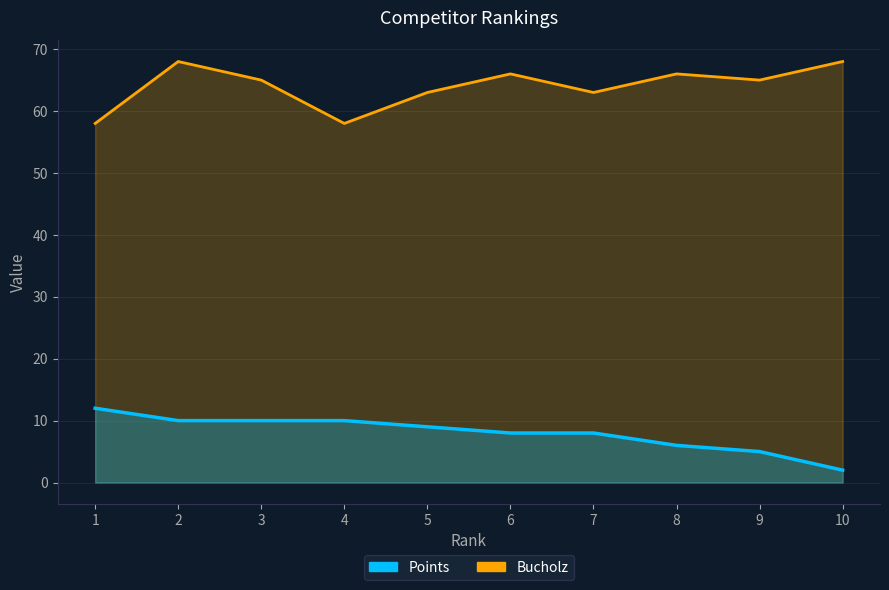

What is the total value across all series at 7?

71